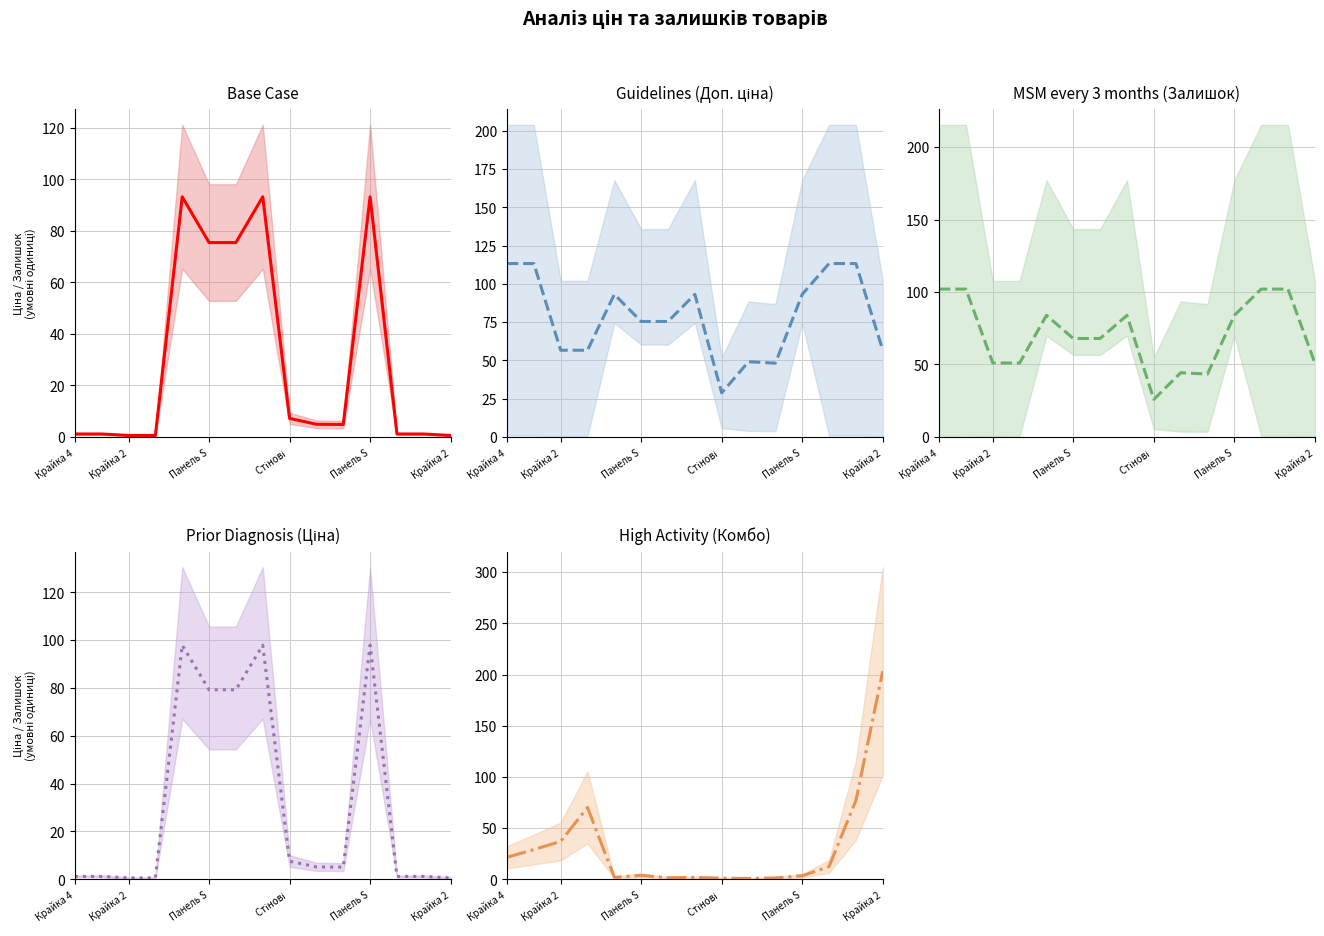

How many lines are shown in the chart?

5